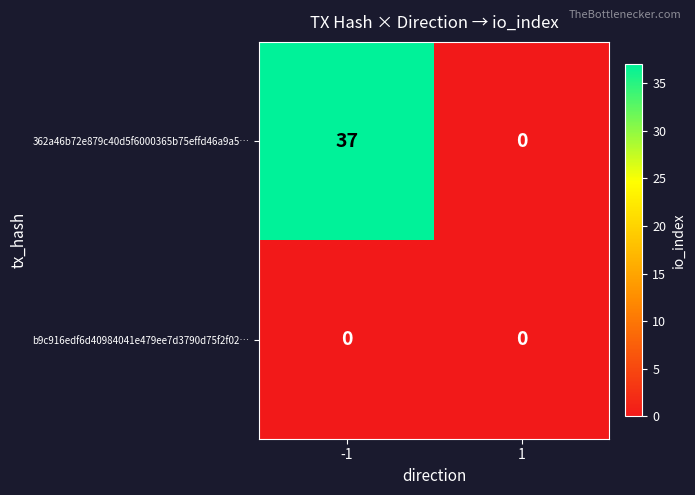

Rank the series by their maximum value, from highest to lowest.

362a46b72e879c40d5f6000365b75effd46a9a5…, b9c916edf6d40984041e479ee7d3790d75f2f02…